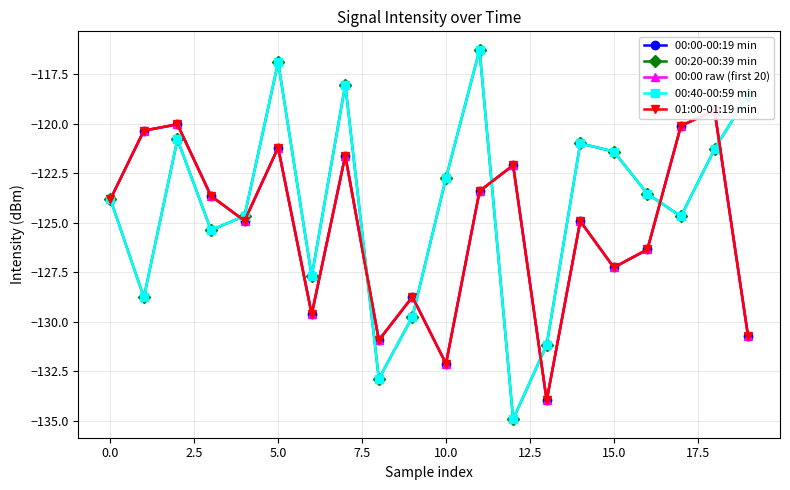

How many times do 00:00-00:19 min and 00:40-00:59 min cross each other?

8